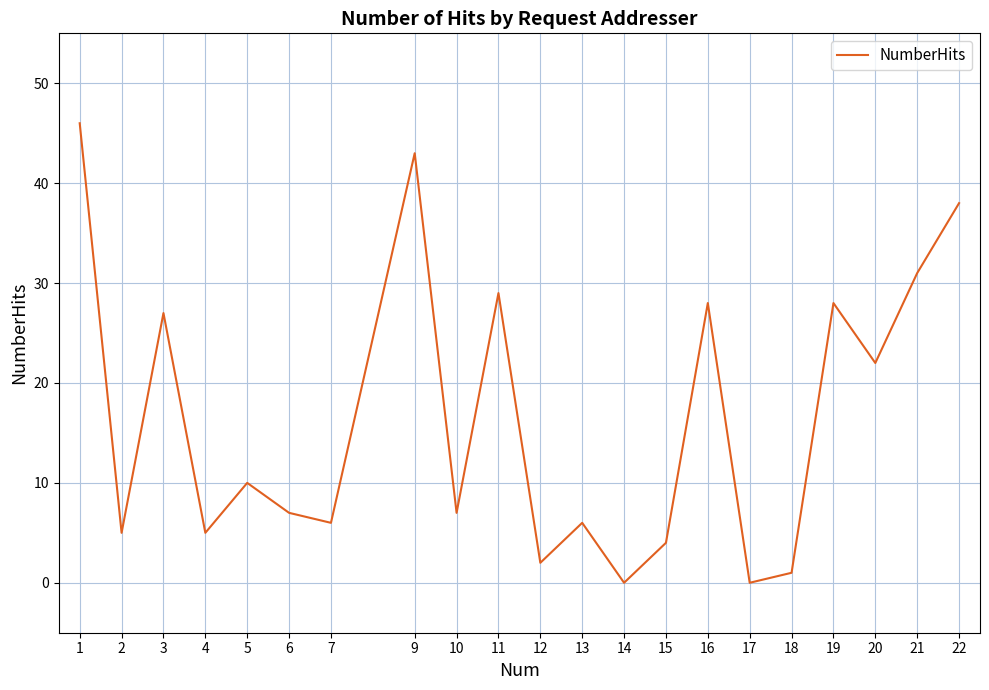

At which label is the value closest to 23?

20